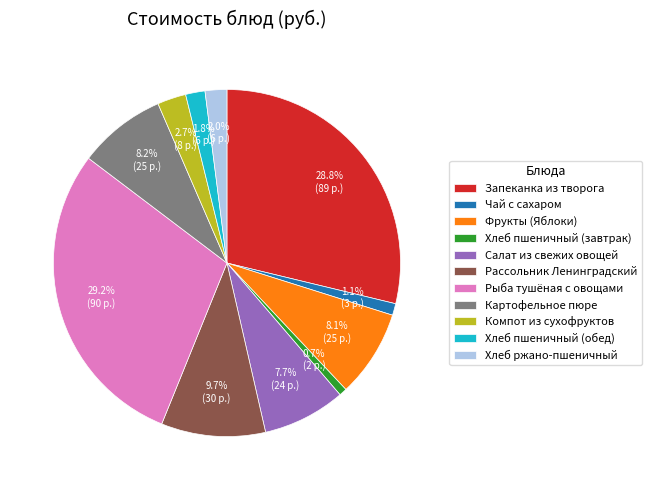

To the nearest percent, what is the difference between the Компот из сухофруктов and Рассольник Ленинградский slice percentages?

7%